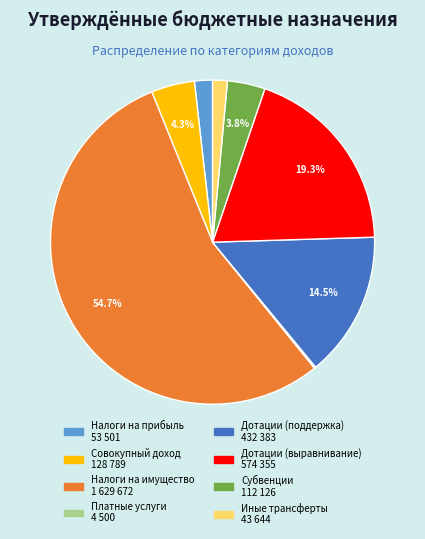

Does any single category account for the majority?

Yes